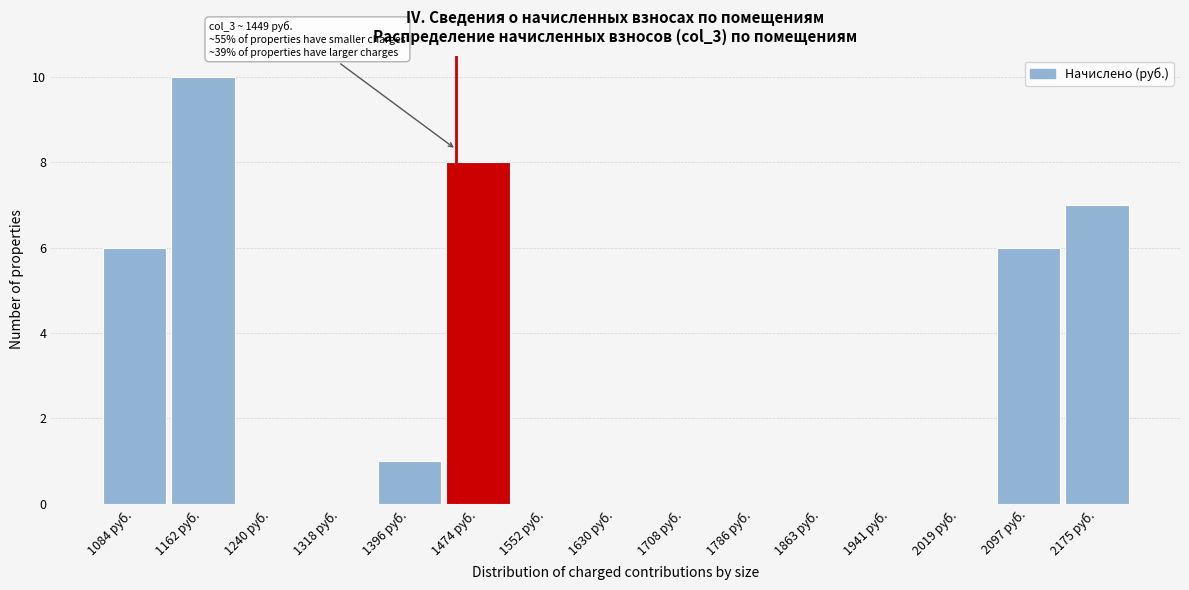

Over which range of the x-axis is the bar tallest?

1120 to 1200